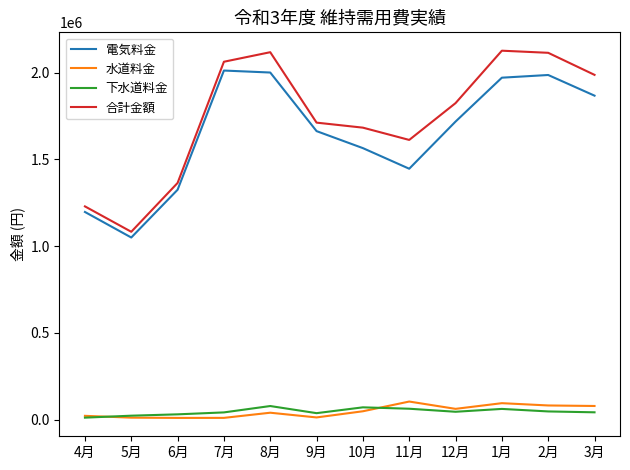

The 水道料金 series shows 39160 at 8月. True or false?

True